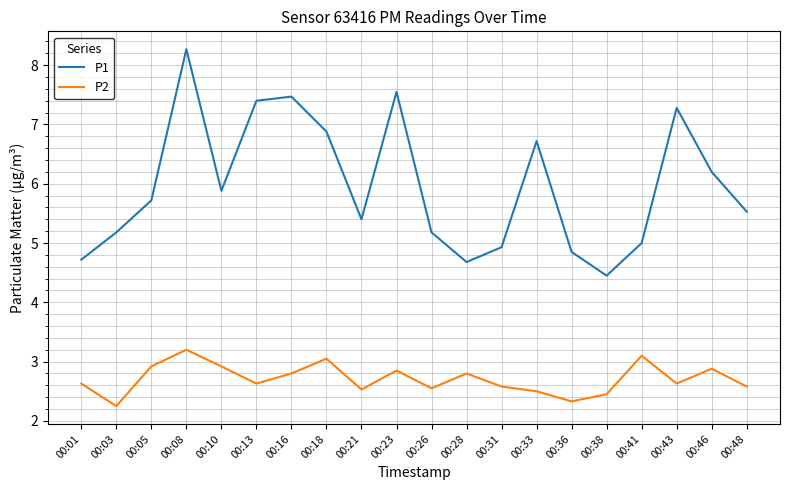

Which category has the lowest value across all series?

00:03